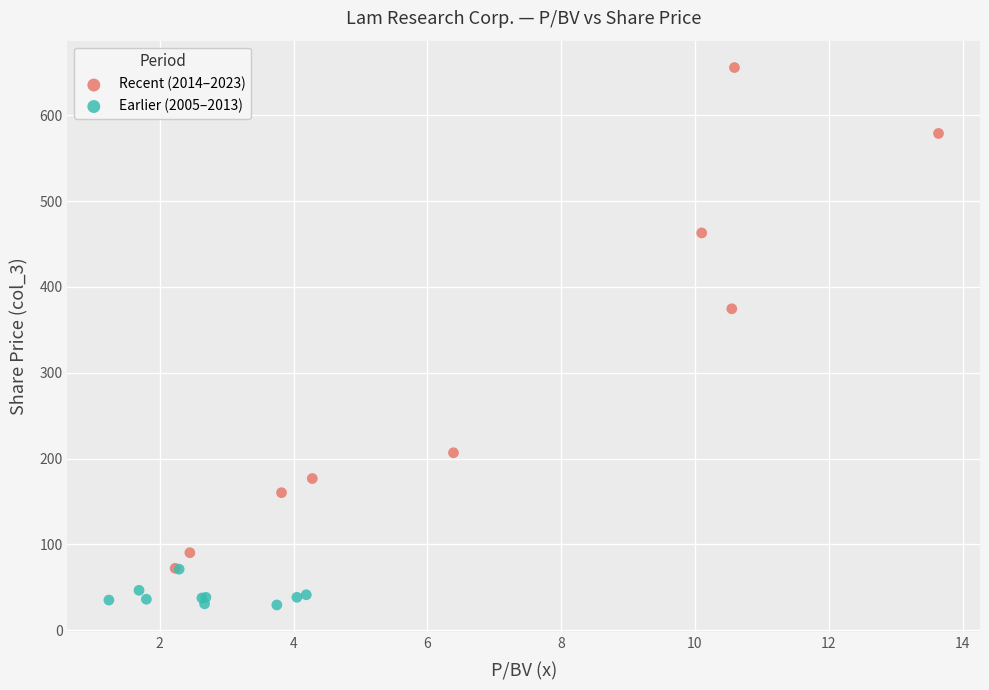

Which series reaches the maximum Y coordinate?

Recent (2014–2023)